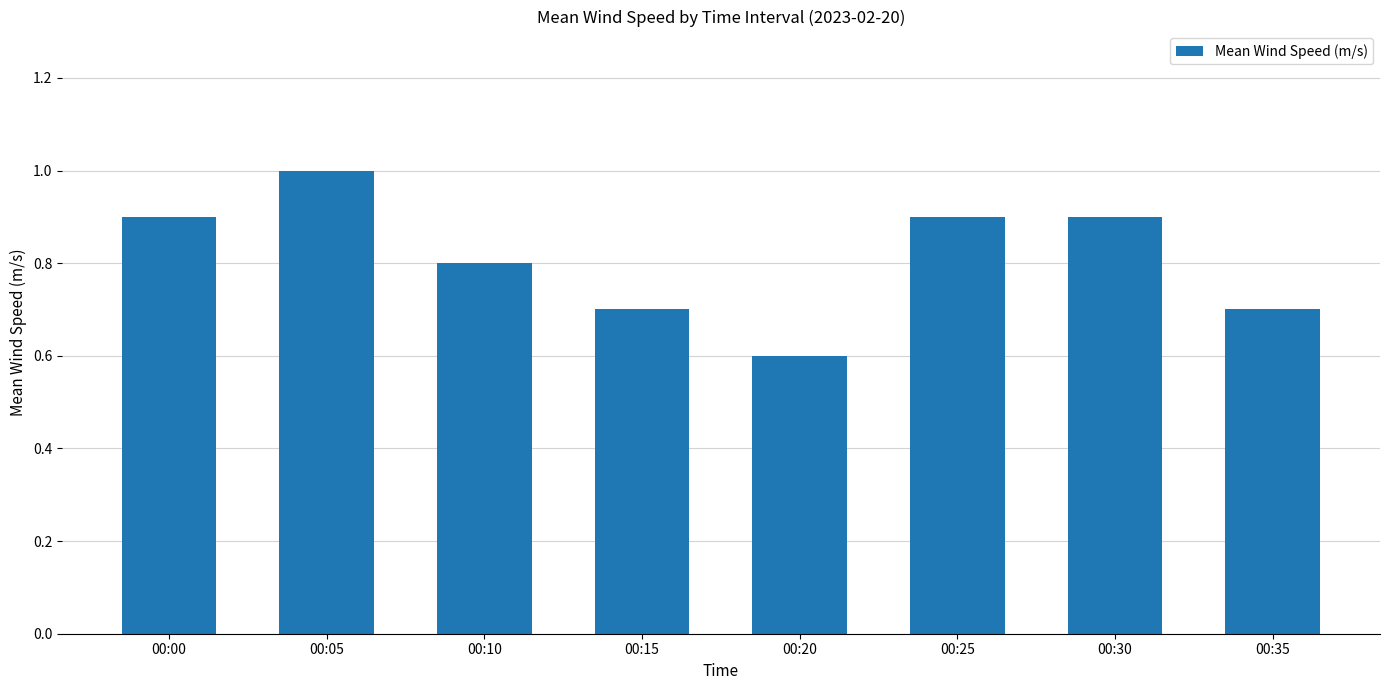

What is the difference between the maximum and minimum values?

0.4